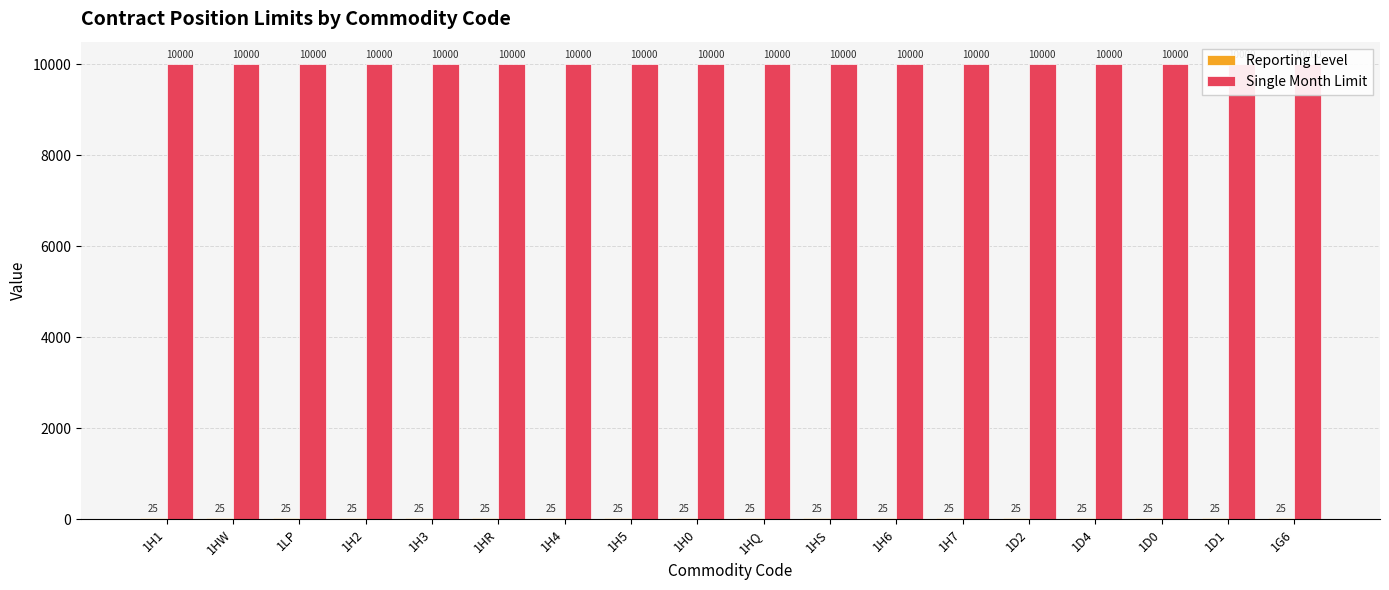

How many bars are there in total?

36